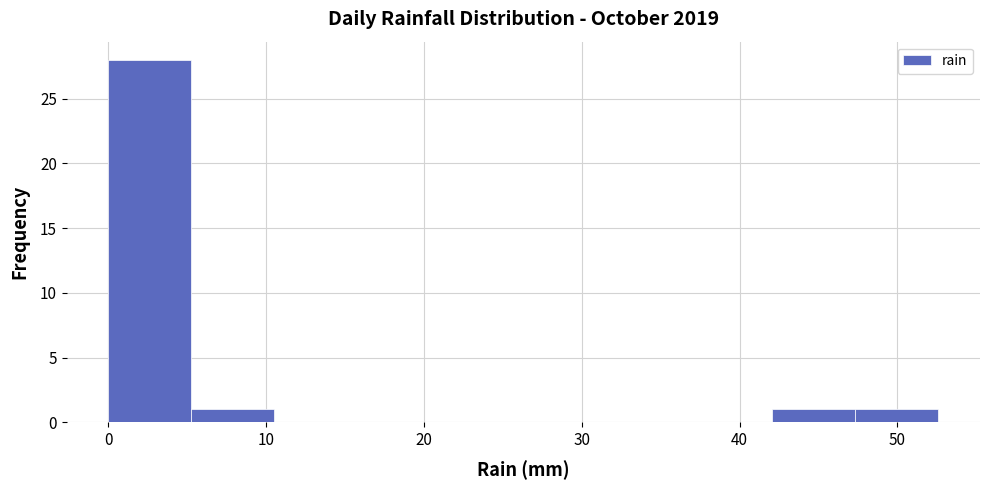

Reading left to right, list every bar in this chart as the range it spans on the x-axis followed by its height. Neither the bar edges nor the heights are printed on the chart, so give them approximately, as read against the axes.

0 to 5: 28
5 to 11: 1
11 to 16: 0
16 to 21: 0
21 to 26: 0
26 to 32: 0
32 to 37: 0
37 to 42: 0
42 to 47: 1
47 to 53: 1